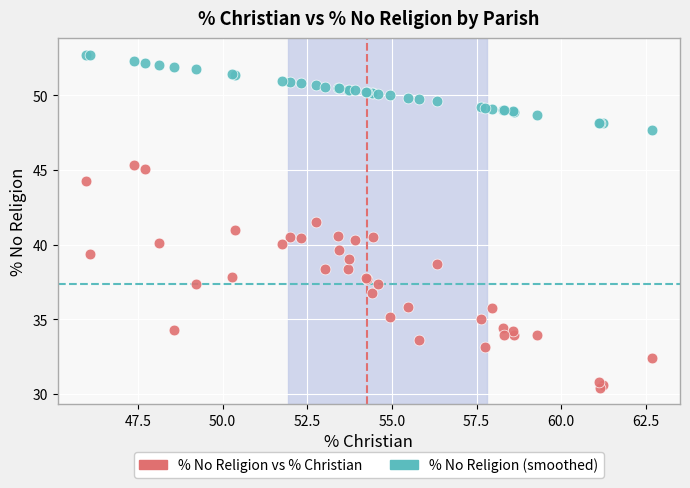

Which series contains the highest Y value?

% No Religion (smoothed)